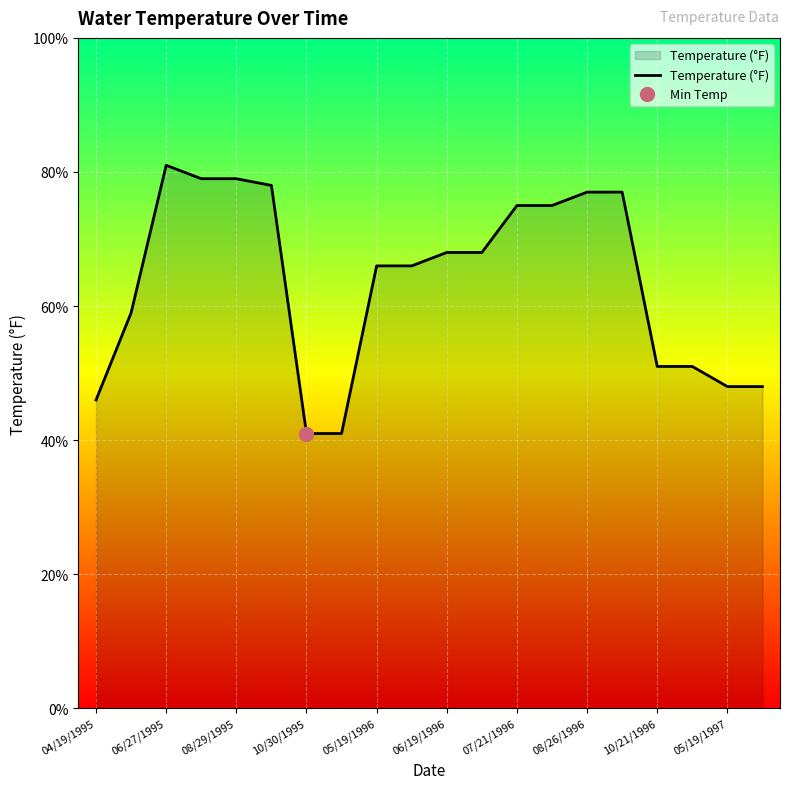

The Temperature (°F) series shows 79 at 08/29/1995. True or false?

True